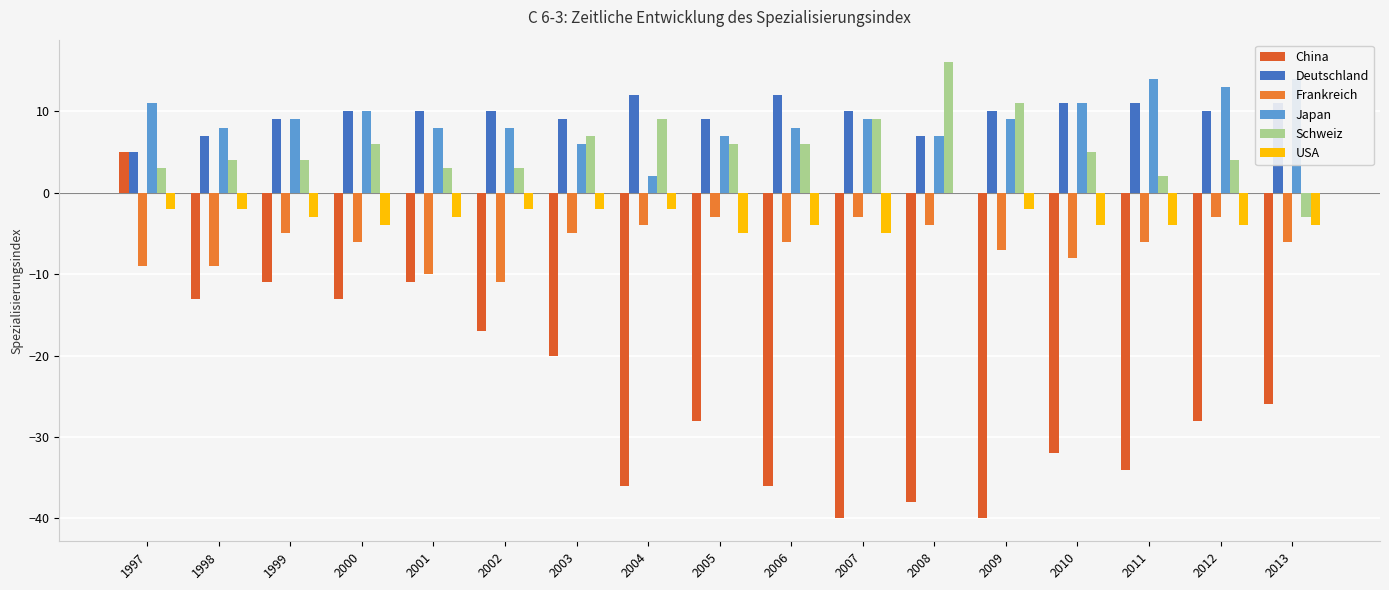

Which category has the lowest value in the USA series?

2005